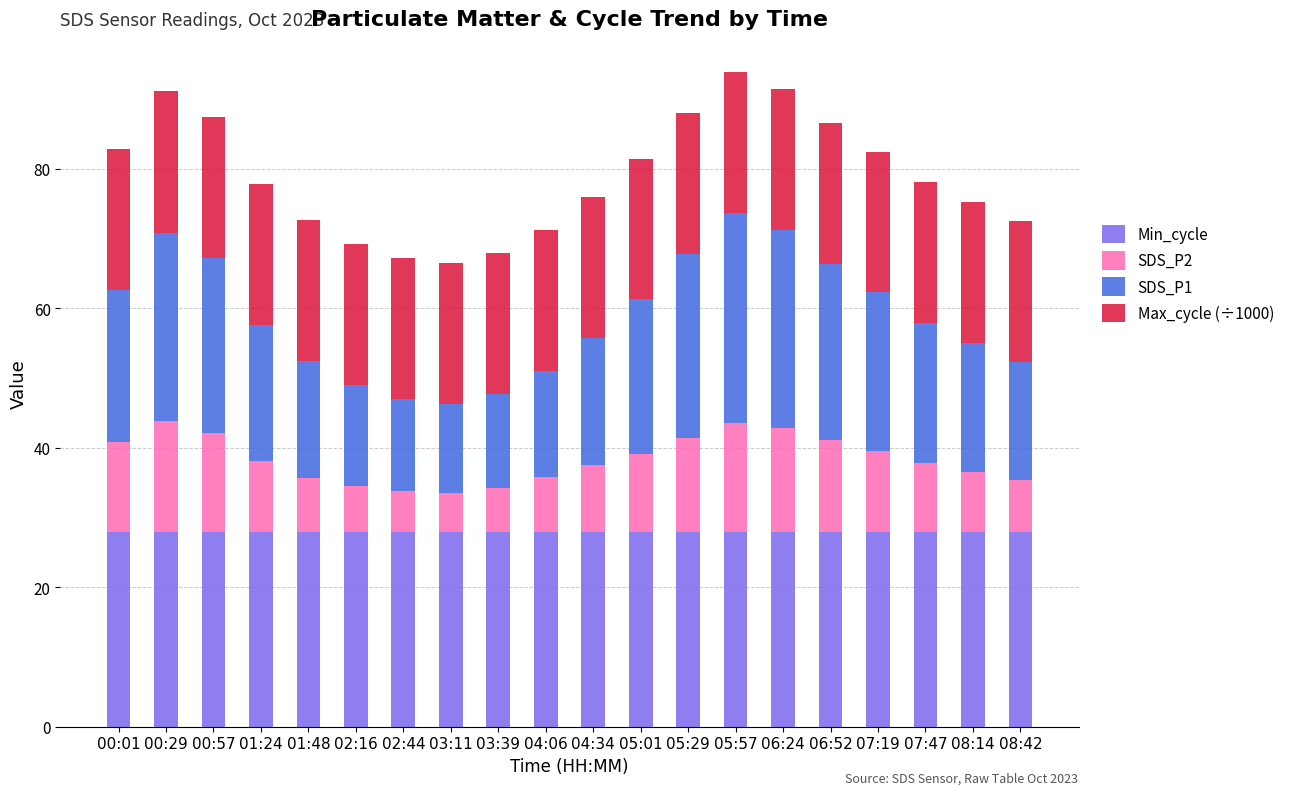

What is the highest value of the Min_cycle series?

28.0